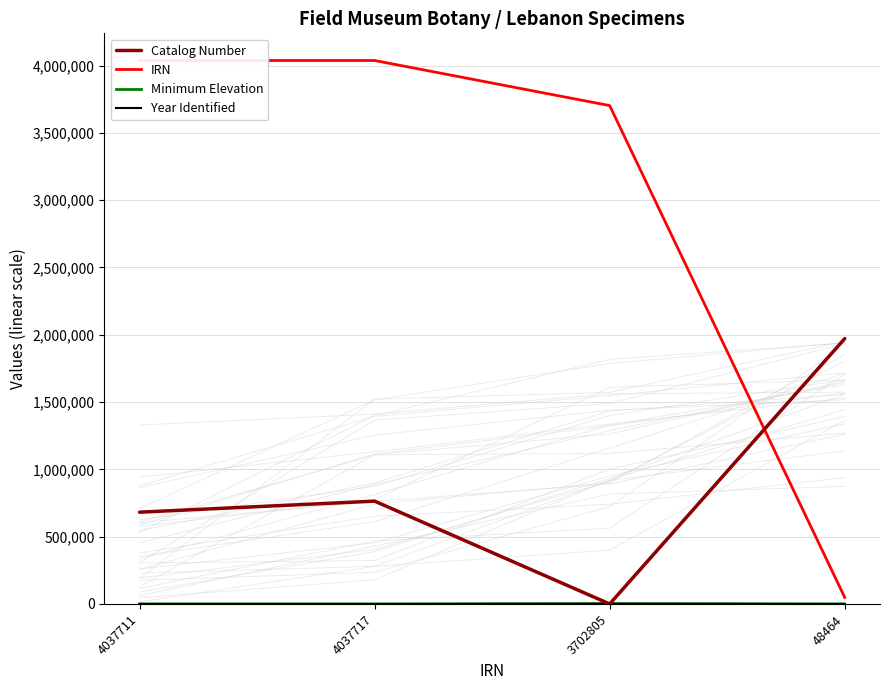

Reading right to left, list all the values displayed in this chart.

Catalog Number: 1971740	0	764008	681945
IRN: 48464	3702805	4037717	4037711
Minimum Elevation: 0	1800	0	0
Year Identified: 0	2012	0	0